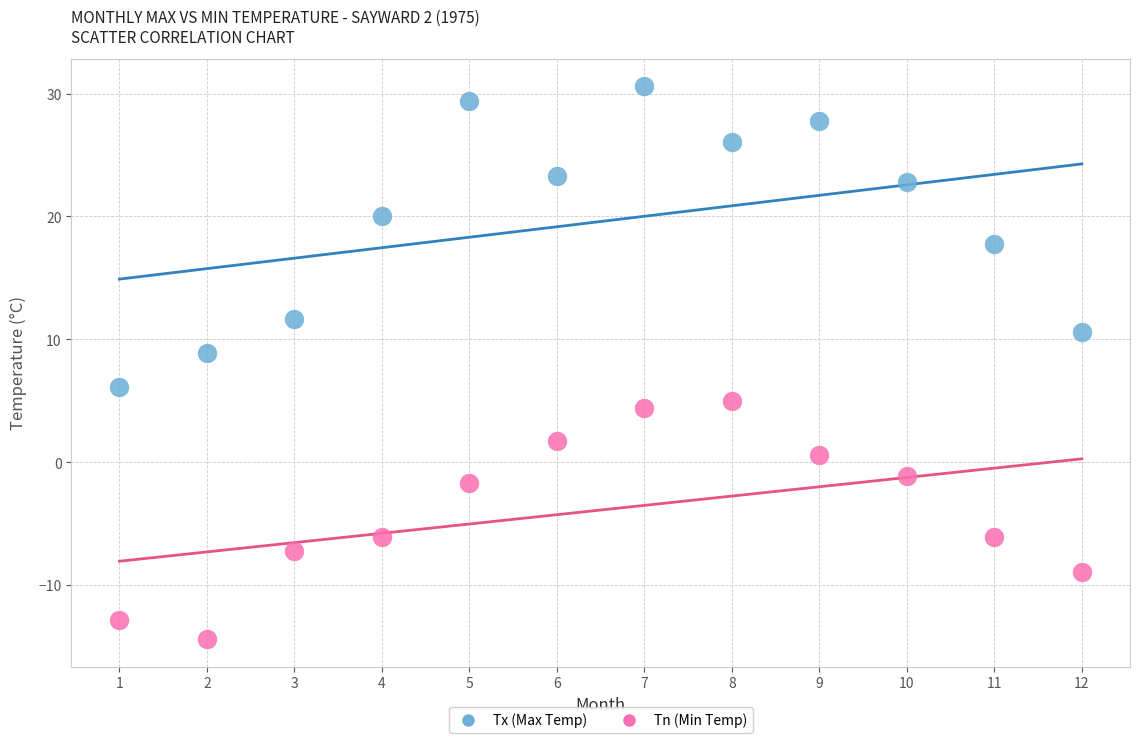

Across all series, what Y value is closest to 8?

8.9